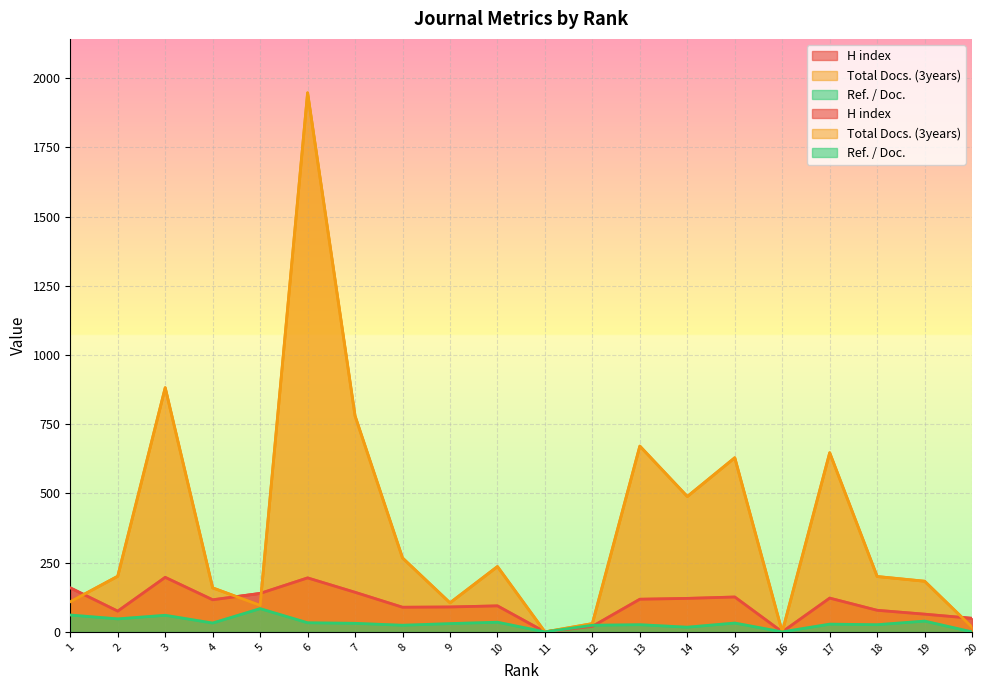

Is the value of Total Docs. (3years) at 4 greater than the value of Ref. / Doc. at 16?

Yes